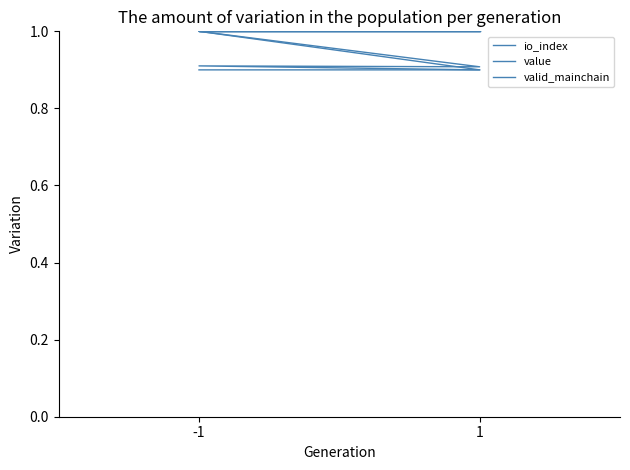

Count the number of data series in this chart.

3